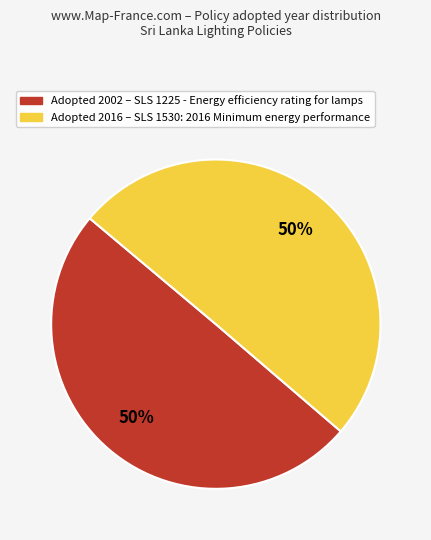

To the nearest percent, what is the average slice percentage?

50%